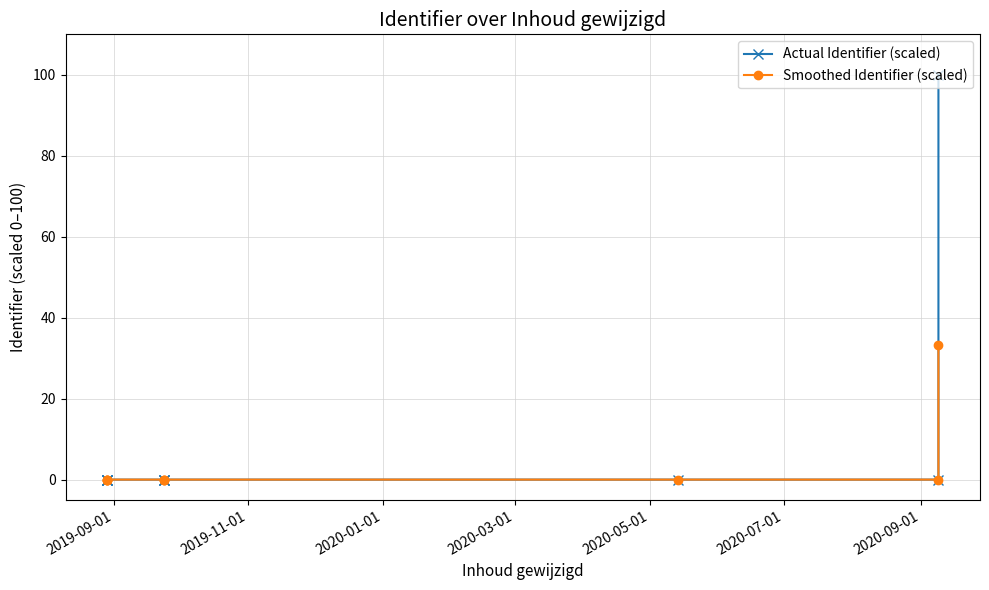

At which category does Actual Identifier (scaled) reach its first local valley?

2020-05-01